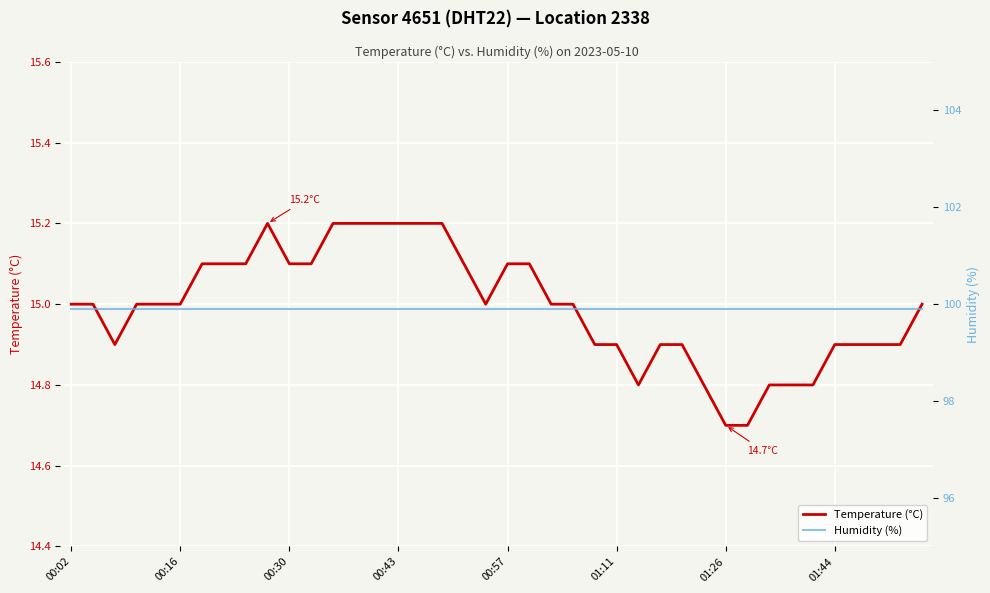

How many data points in Temperature (°C) are above 15?

15